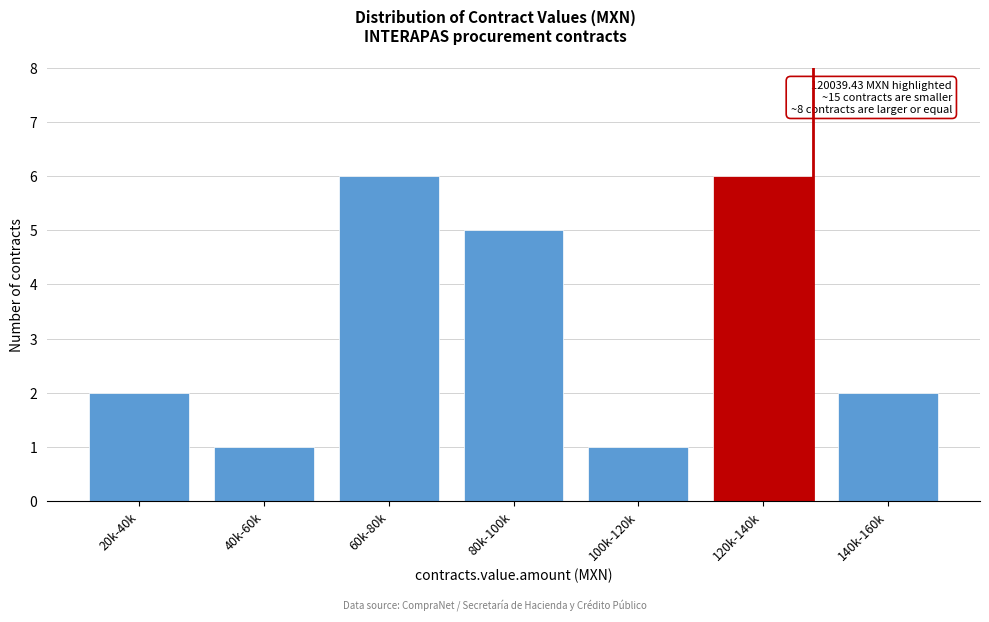

Reading right to left, what are all the values shown in this chart?

140k-160k=2	120k-140k=6	100k-120k=1	80k-100k=5	60k-80k=6	40k-60k=1	20k-40k=2